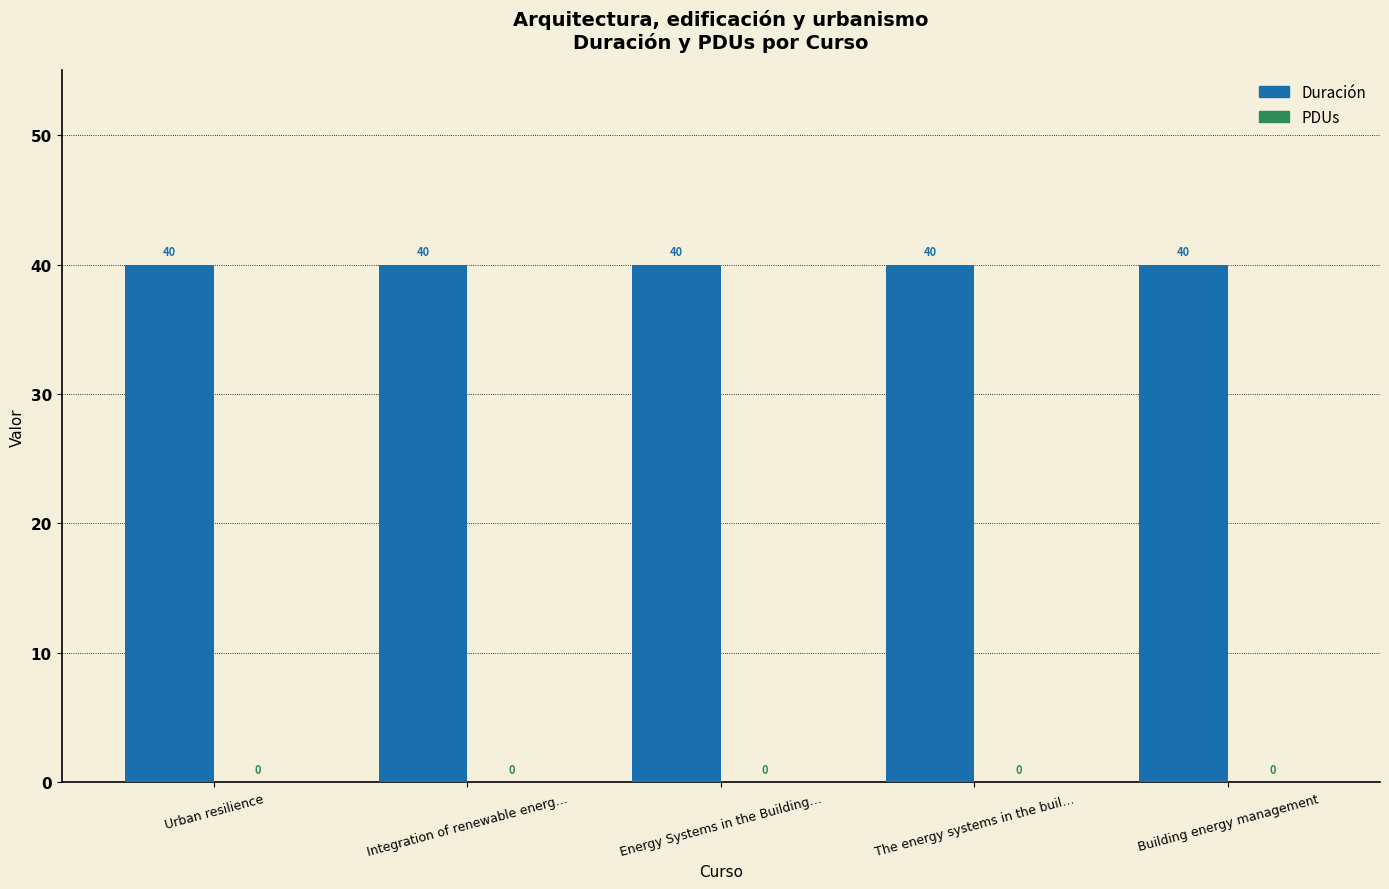

What is the value of the Duración bar at the 1st from the left?

40